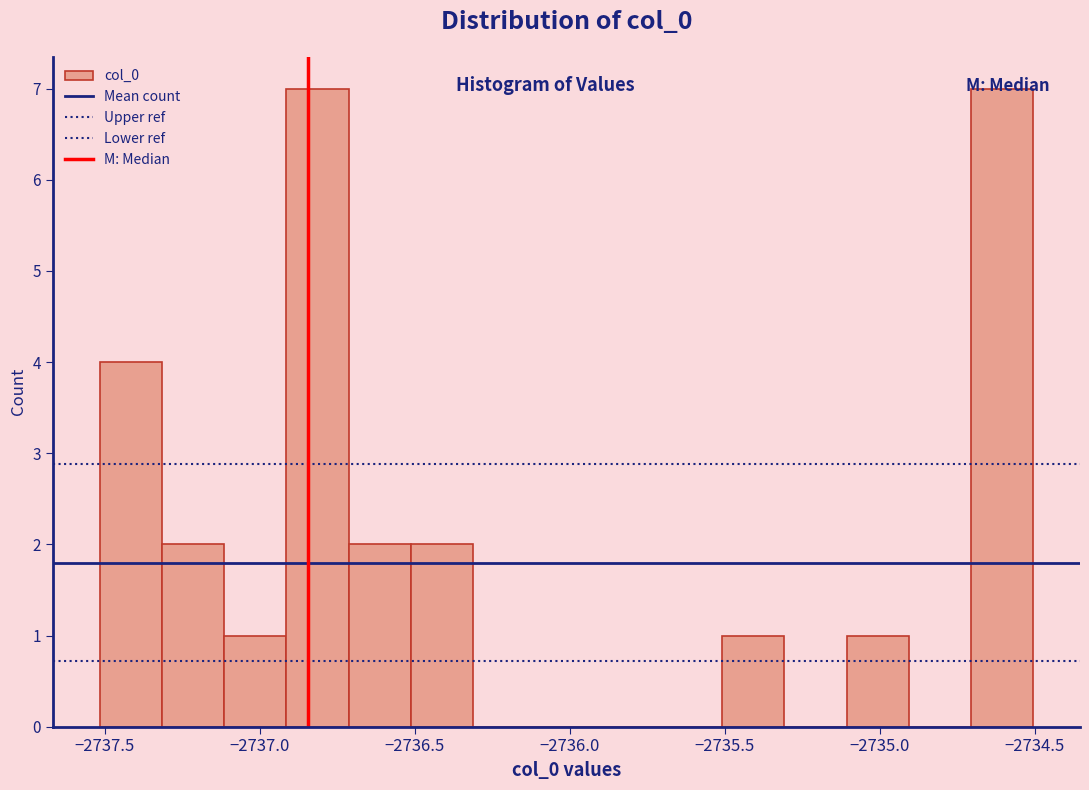

How tall is the bar that spans -2735.5 to -2735.3 on the x-axis? Neither the bar edges nor the heights are printed on the chart, so give them approximately, as read against the axes.

1